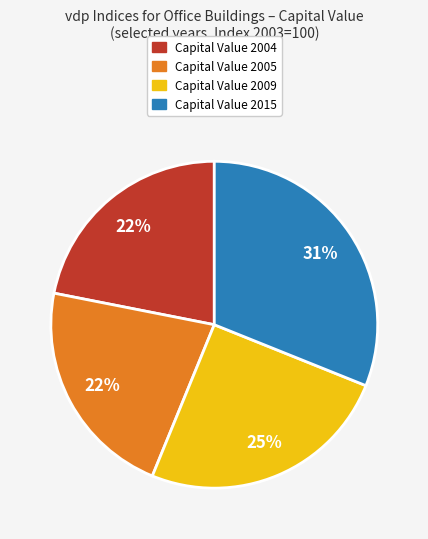

To the nearest percent, what is the difference between the largest and smallest slice percentages?

9%